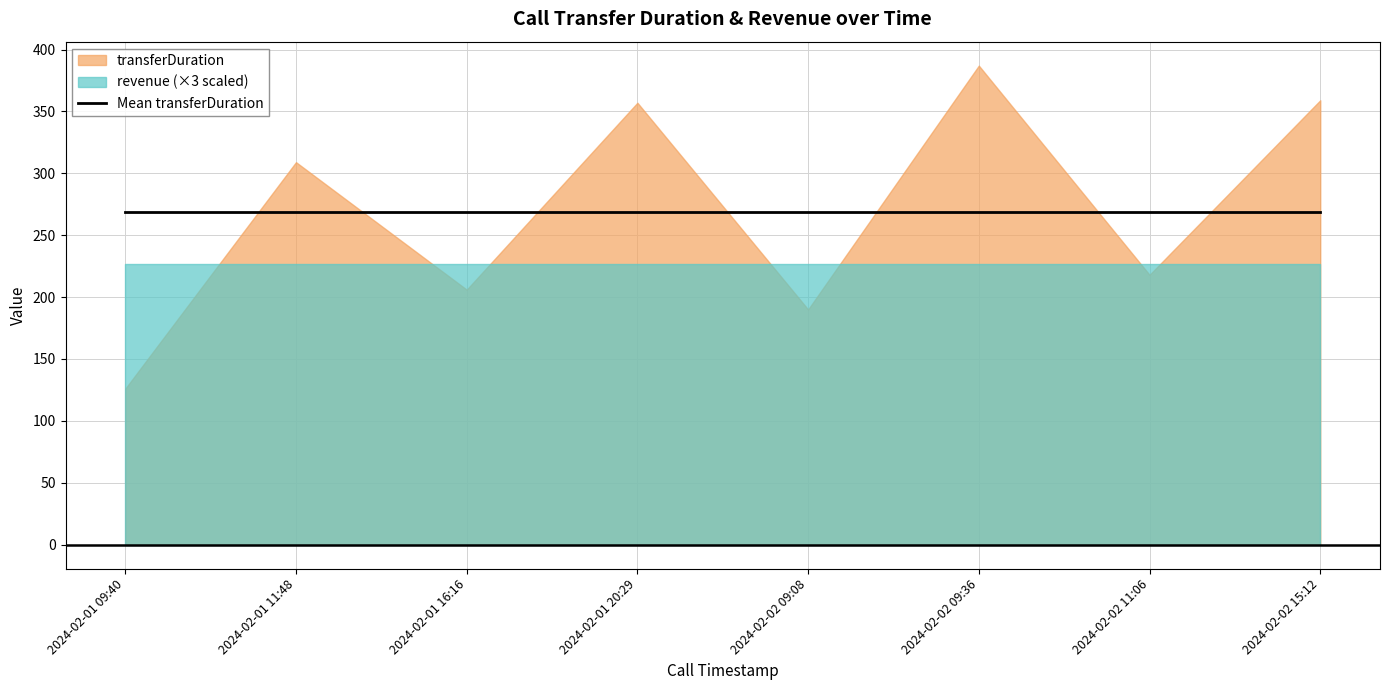

Is it true that transferDuration equals 490.5 at 2024-02-01 20:29?

False